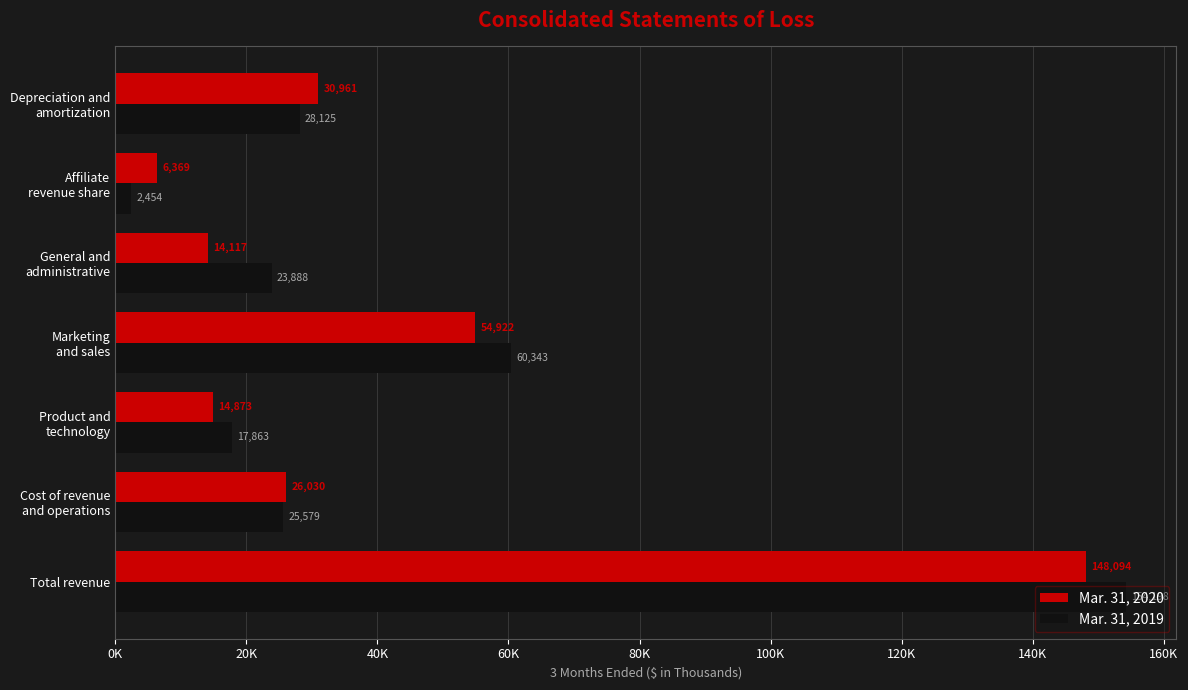

What are all the series names shown in the legend?

Mar. 31, 2020, Mar. 31, 2019